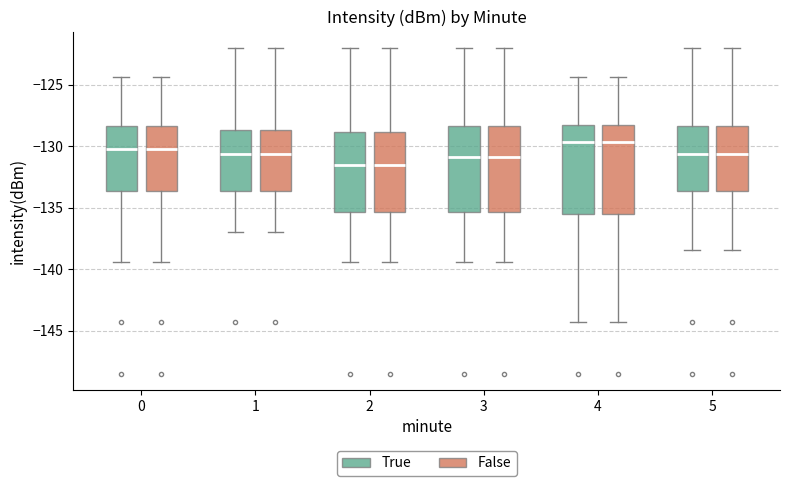

Reading left to right, read every box against the y-axis: the position of its median line, the range the box covers, and the ends of its whiskers. The values are not printed on the chart, so give them approximately, as read against the axis.

0 (True): median -130.0, box -133.5 to -128.5, whiskers -139.5 to -124.5
0 (False): median -130.0, box -133.5 to -128.5, whiskers -139.5 to -124.5
1 (True): median -130.5, box -133.5 to -128.5, whiskers -137.0 to -122.0
1 (False): median -130.5, box -133.5 to -128.5, whiskers -137.0 to -122.0
2 (True): median -131.5, box -135.5 to -129.0, whiskers -139.5 to -122.0
2 (False): median -131.5, box -135.5 to -129.0, whiskers -139.5 to -122.0
3 (True): median -131.0, box -135.5 to -128.5, whiskers -139.5 to -122.0
3 (False): median -131.0, box -135.5 to -128.5, whiskers -139.5 to -122.0
4 (True): median -129.5, box -135.5 to -128.5, whiskers -144.5 to -124.5
4 (False): median -129.5, box -135.5 to -128.5, whiskers -144.5 to -124.5
5 (True): median -130.5, box -133.5 to -128.5, whiskers -138.5 to -122.0
5 (False): median -130.5, box -133.5 to -128.5, whiskers -138.5 to -122.0